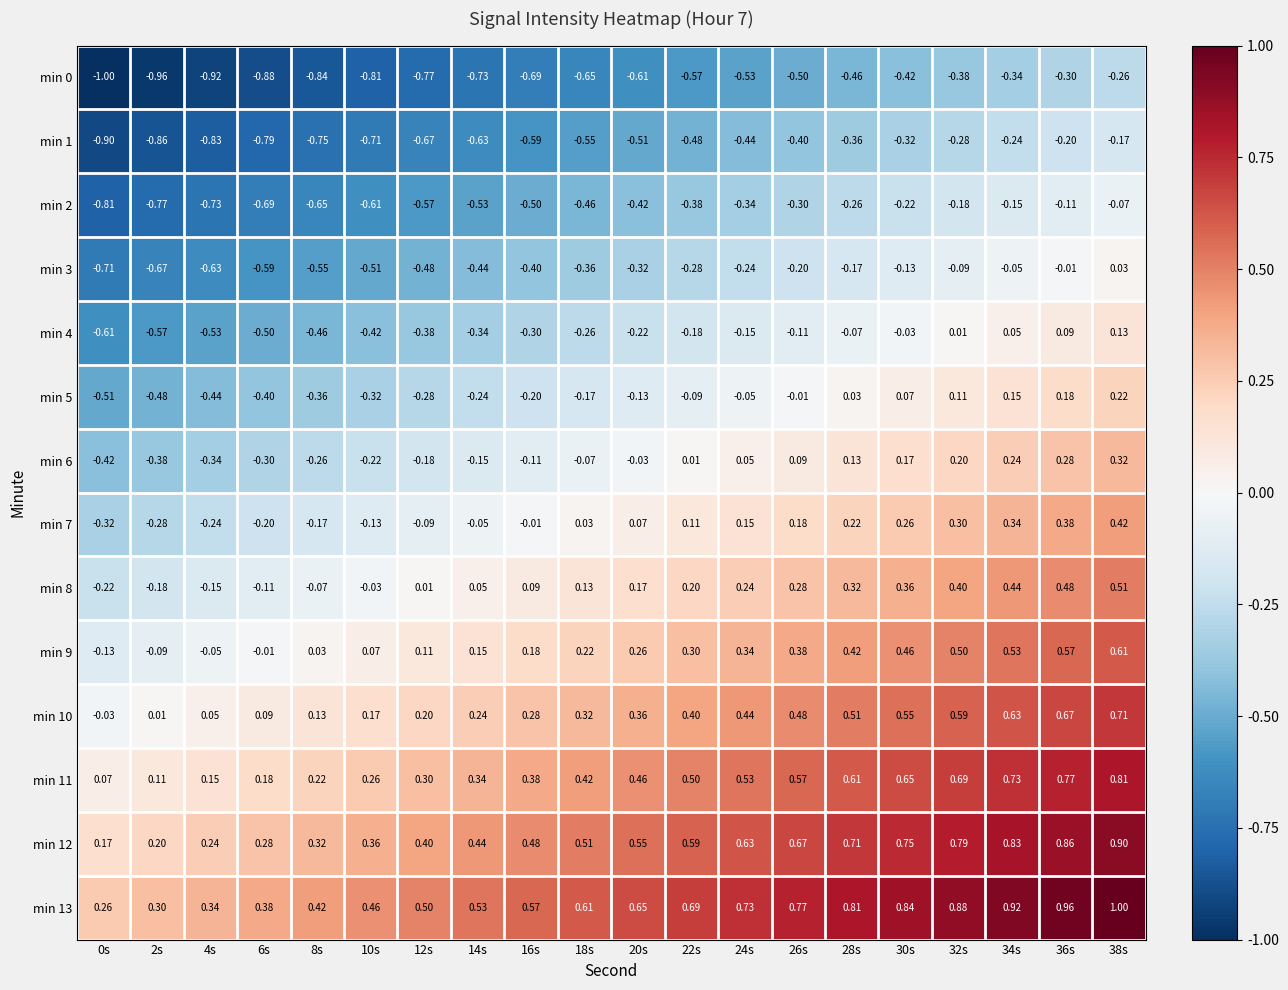

Is the value of min 0 at 26s greater than the value of min 13 at 12s?

No